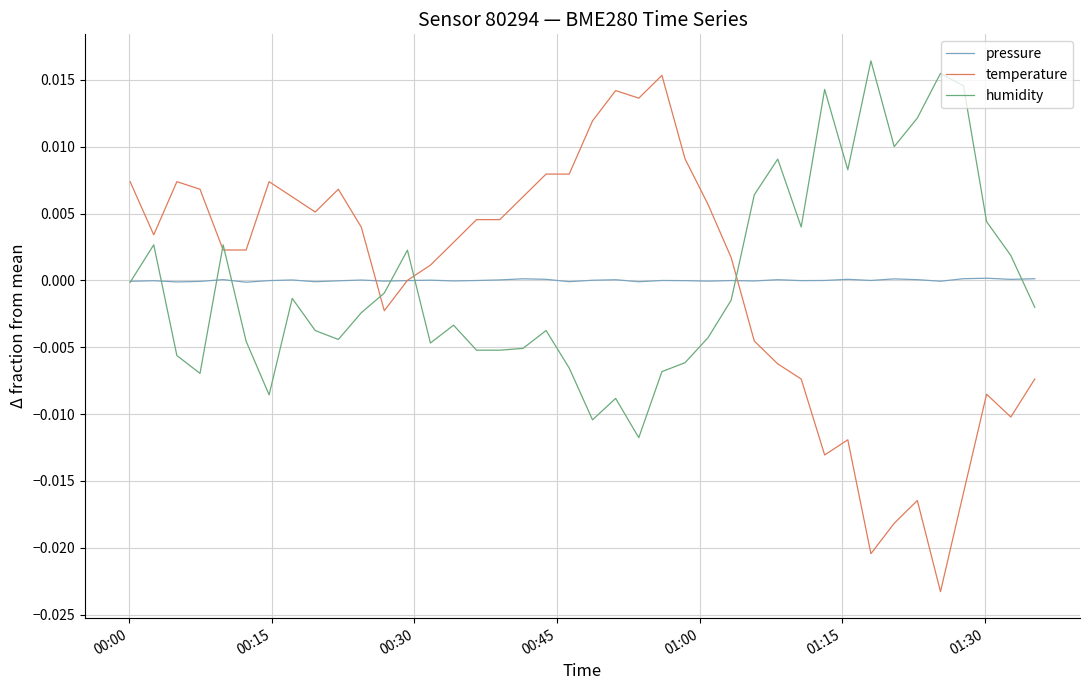

Which series has the widest spread of values?

temperature